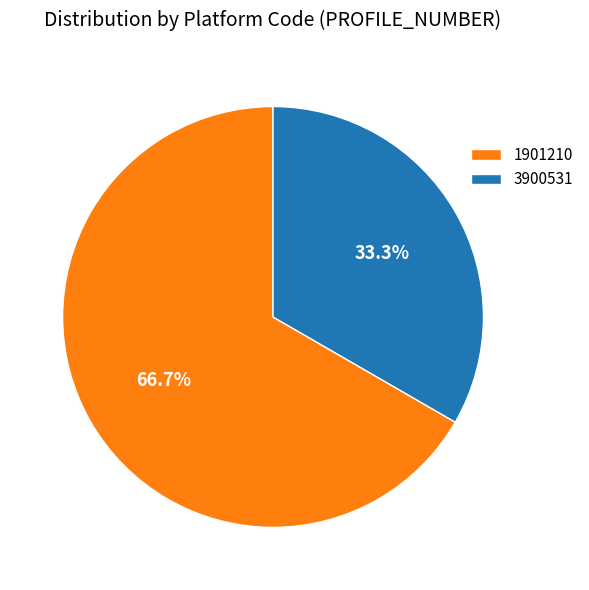

To the nearest percent, what is the combined percentage of 3900531 and 1901210?

100%